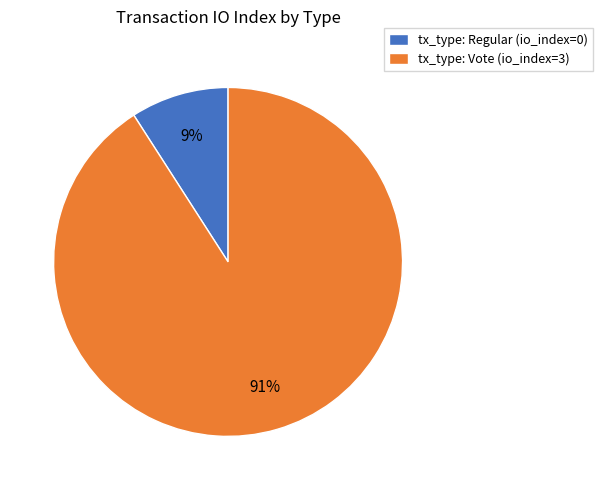

The tx_type: Vote (io_index=3) slice represents 91% of the pie. True or false?

True